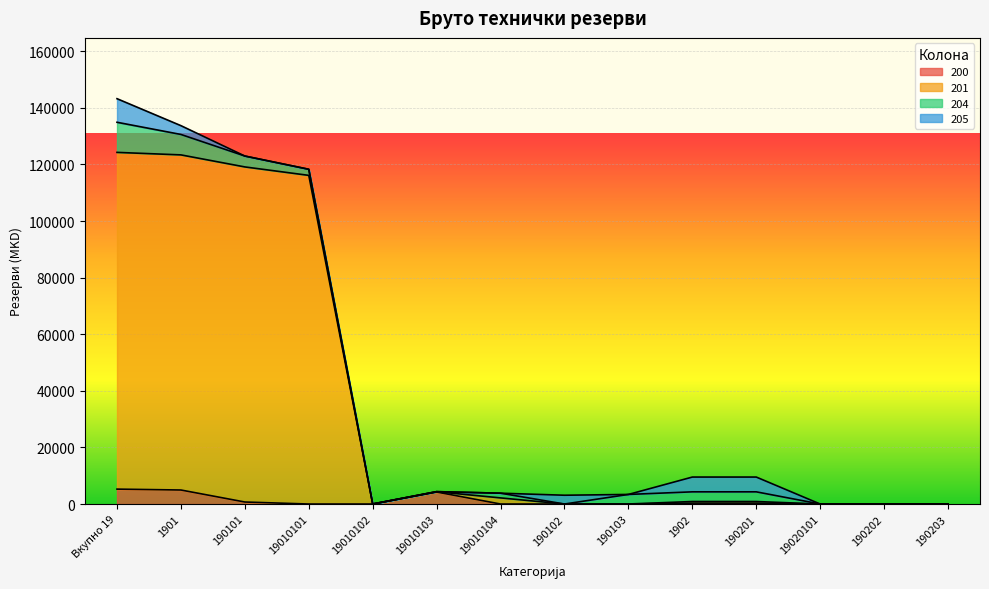

True or false: 201 and 200 intersect in this chart.

False